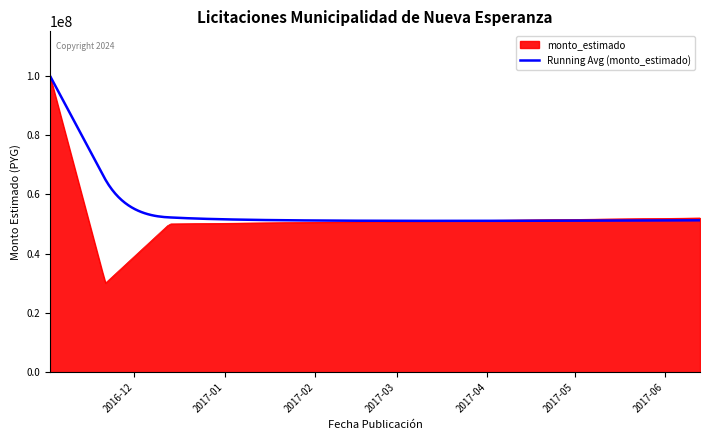

What is the highest value of the Running Avg (monto_estimado) series?

100000000.0